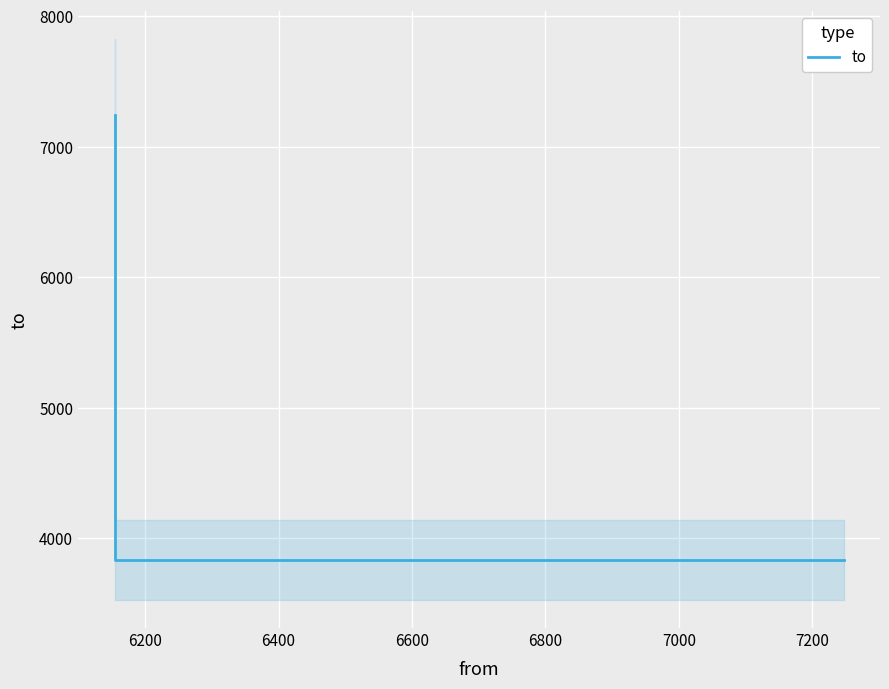

What is the difference between the maximum and minimum values?

3411